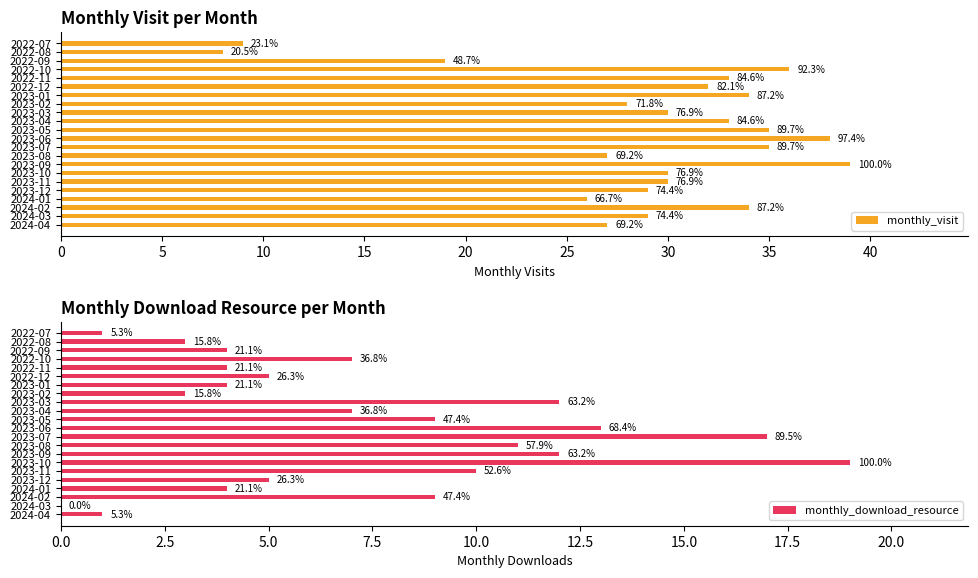

Rank the series by their average value, from highest to lowest.

monthly_visit, monthly_download_resource